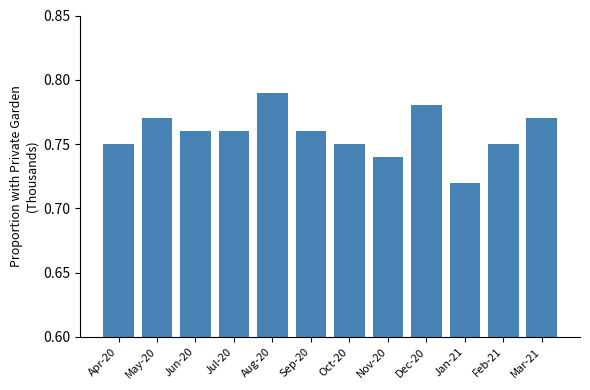

What is the label of the 5th bar from the left?

Aug-20